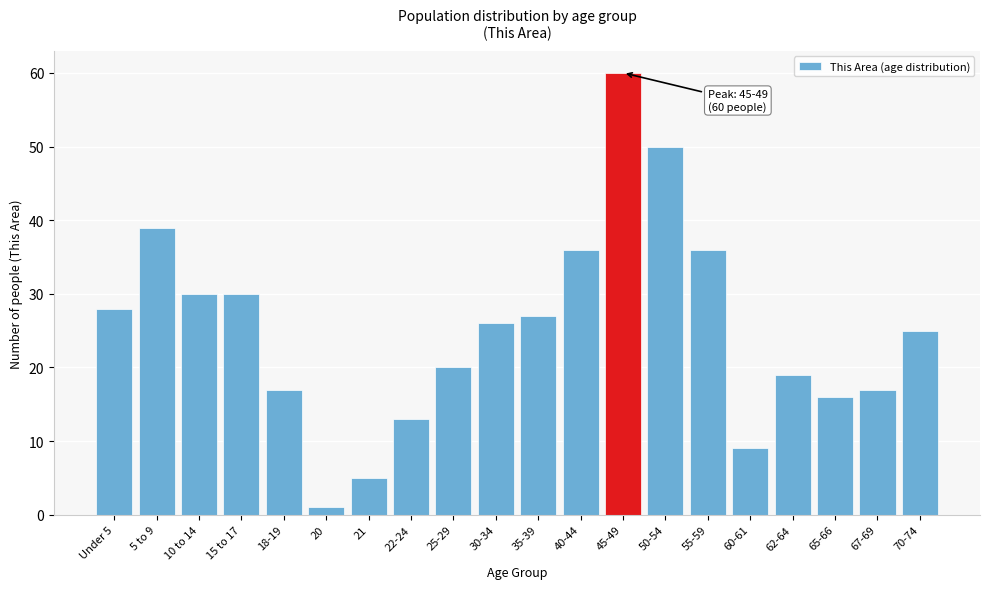

Reading left to right, transcribe all the data shown in this chart.

28	39	30	30	17	1	5	13	20	26	27	36	60	50	36	9	19	16	17	25